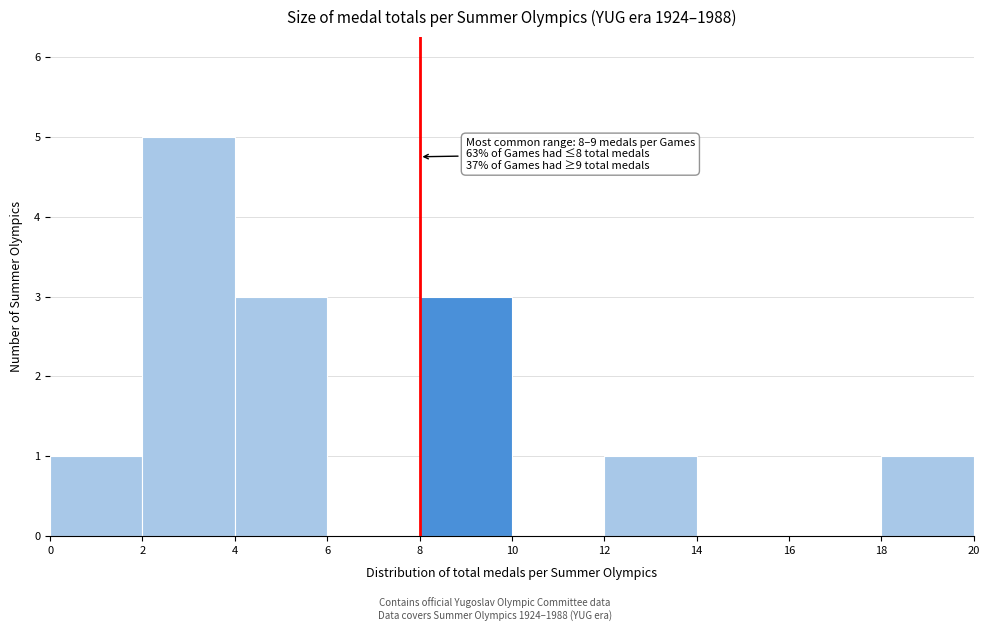

Over which range of the x-axis is the bar tallest?

2 to 4